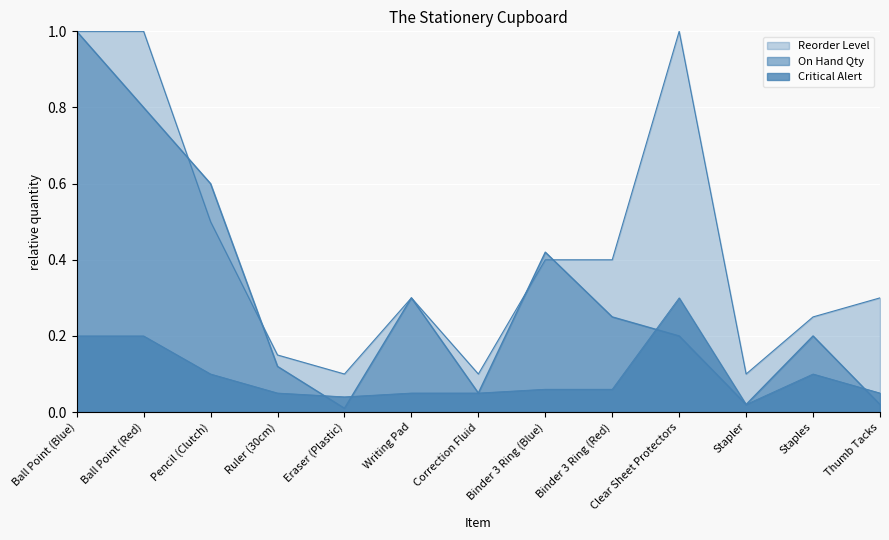

What is the value of the Critical Alert point at the 3rd from the left?

0.1